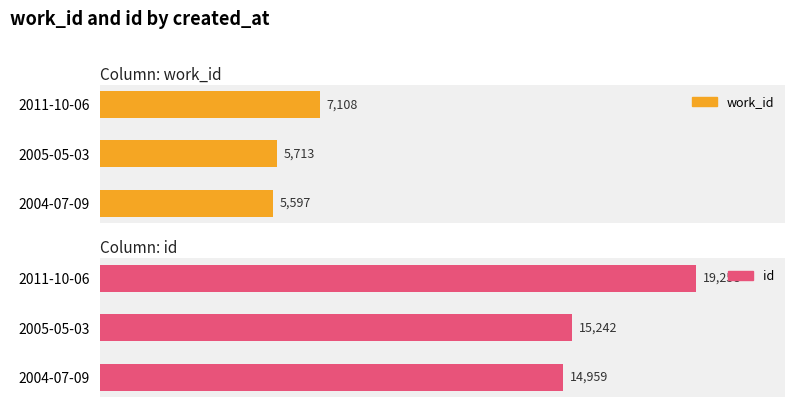

Reading left to right, transcribe all the data shown in this chart.

work_id: 5597	5713	7108
id: 14959	15242	19258